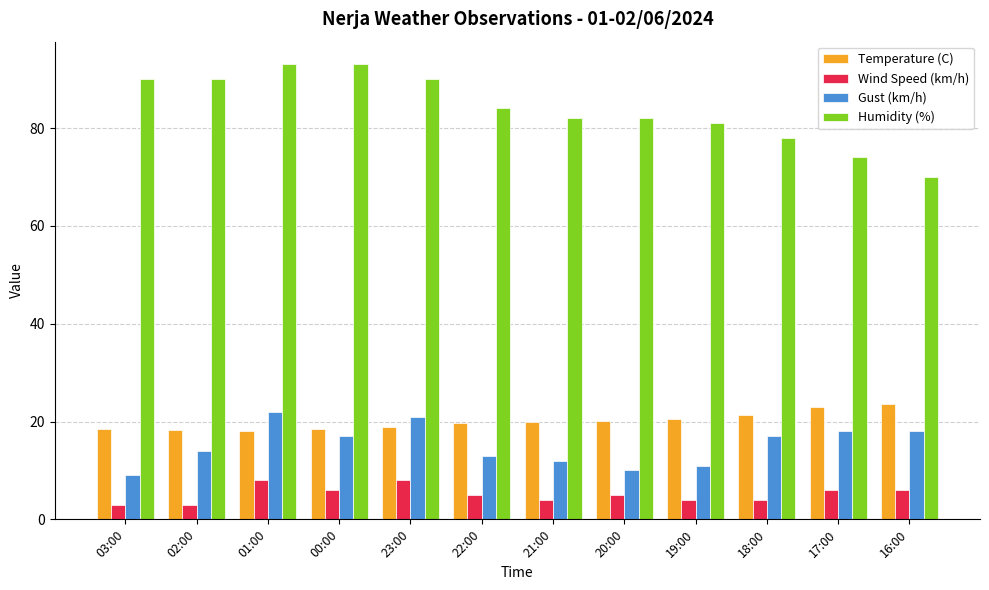

How many bars are there in each group?

4